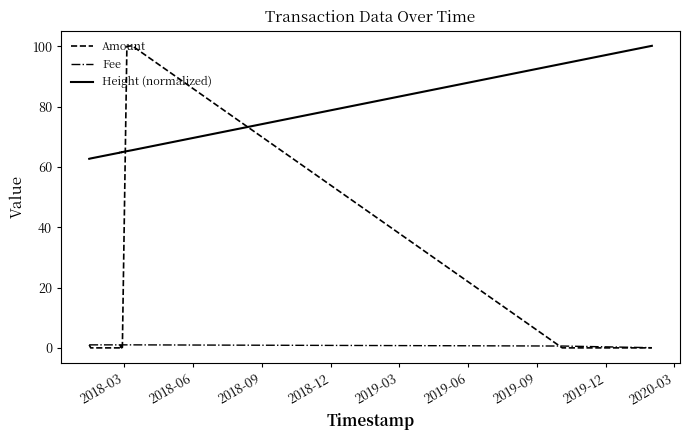

What are all the series names shown in the legend?

Amount, Fee, Height (normalized)